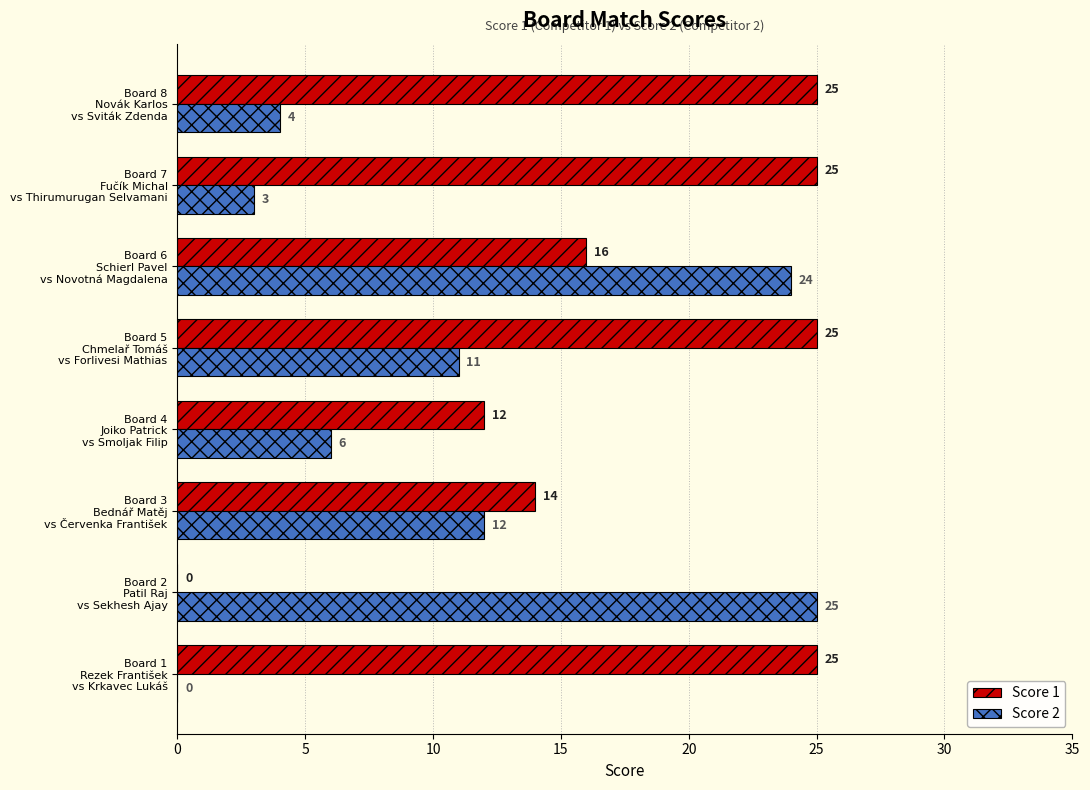

Which series has the largest total across all categories?

Score 1